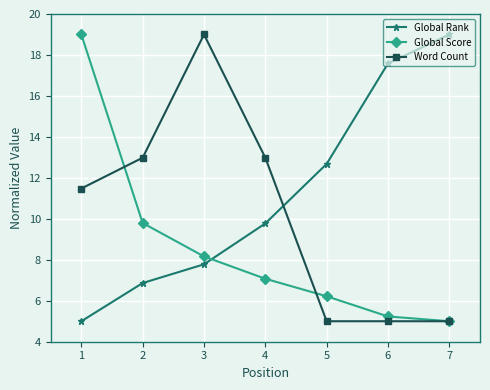

What are all the series names shown in the legend?

Global Rank, Global Score, Word Count